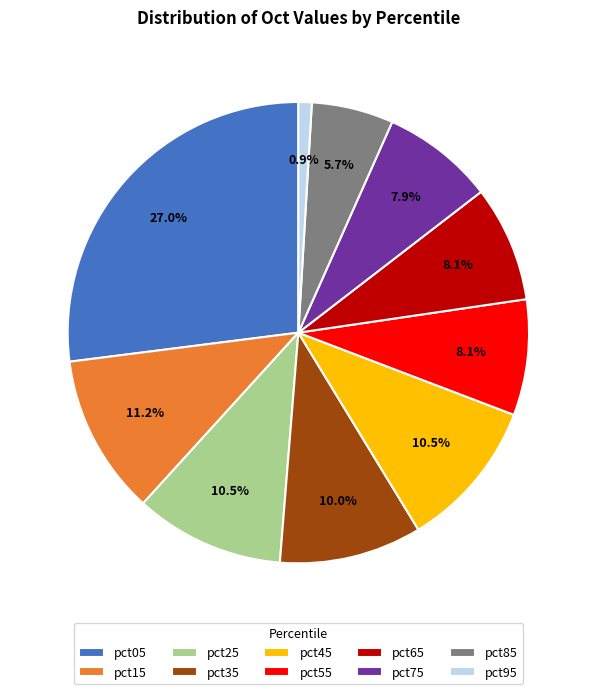

How many segments does this pie chart have?

10